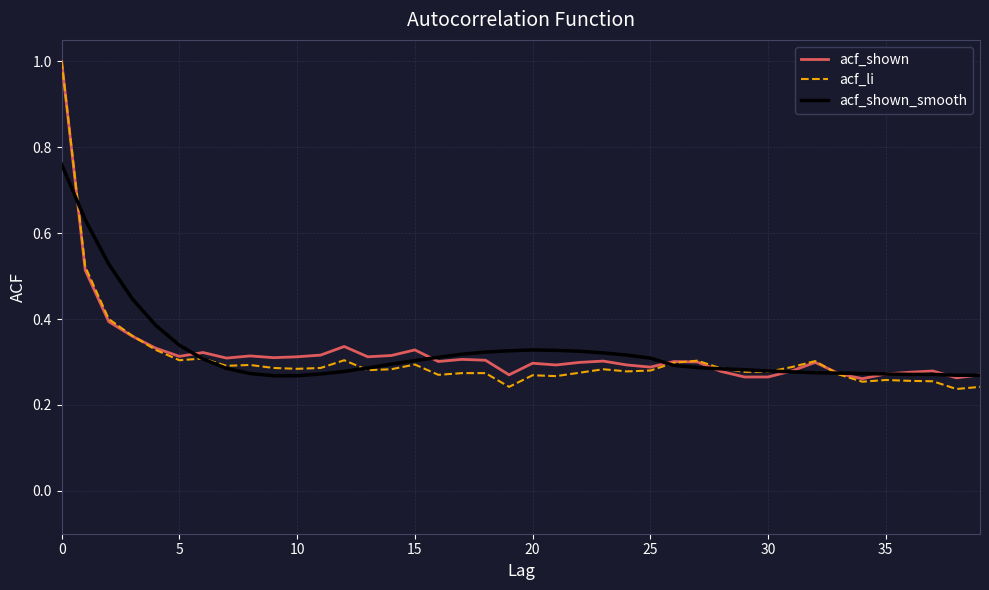

What is the highest value of the acf_li series?

1.0